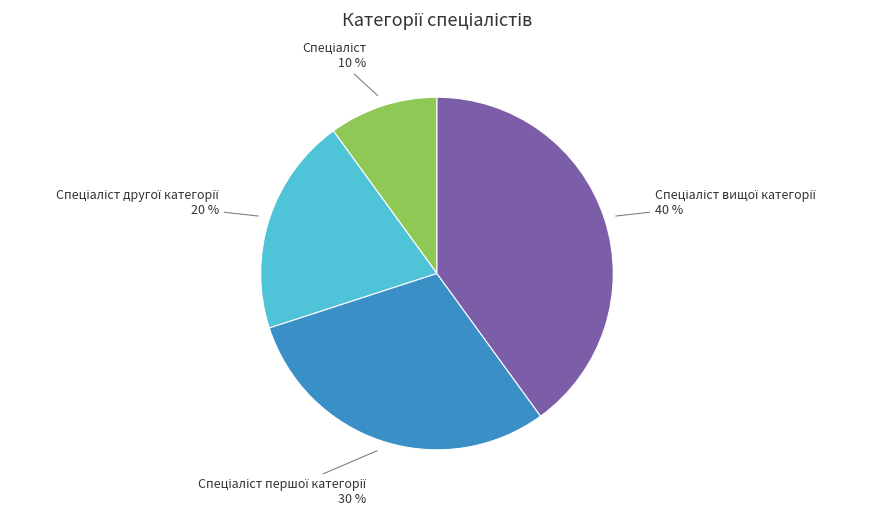

Does any single category account for the majority?

No